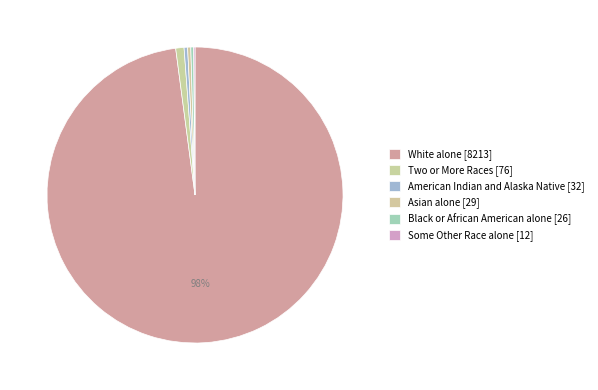

True or false: Two or More Races accounts for 10% of the total.

False